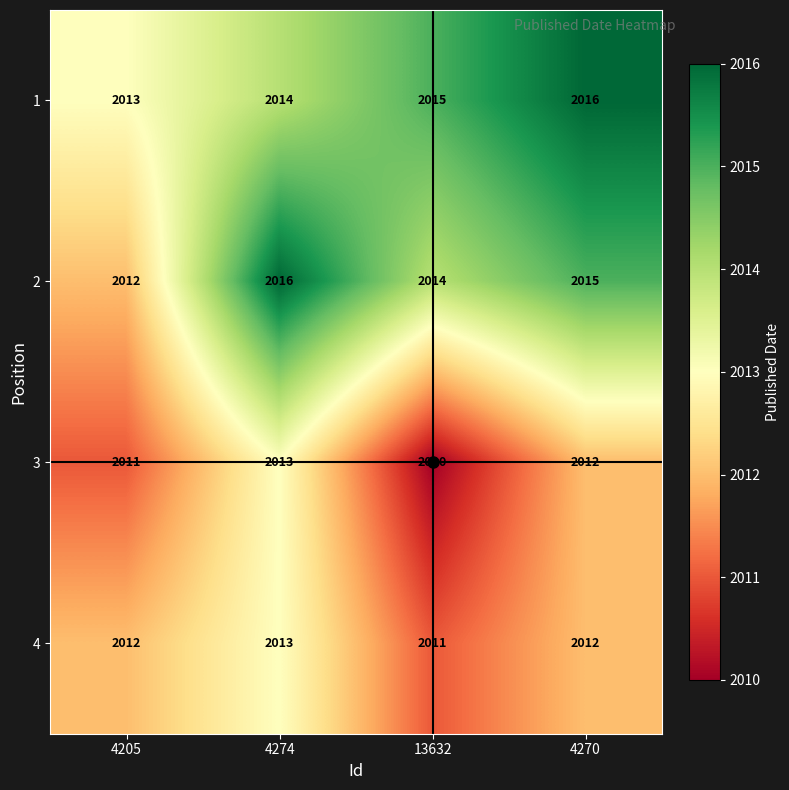

Which series has the largest range (max minus min)?

2